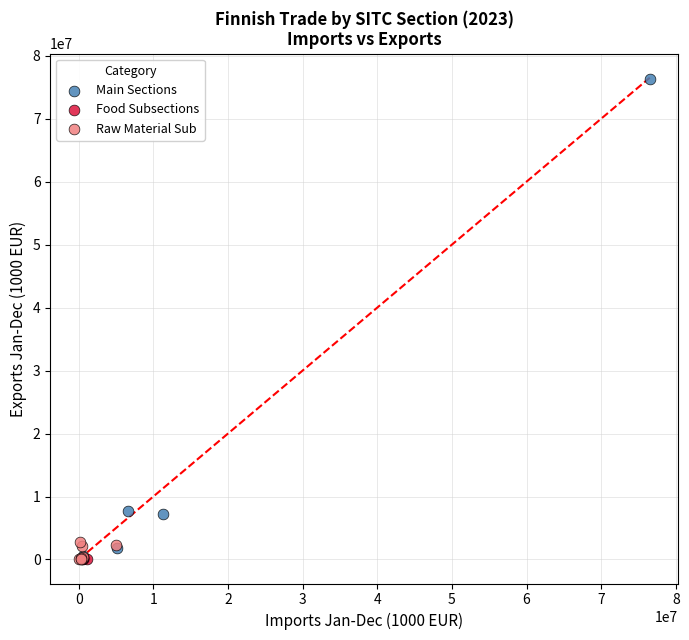

Which series reaches the maximum Y coordinate?

Main Sections